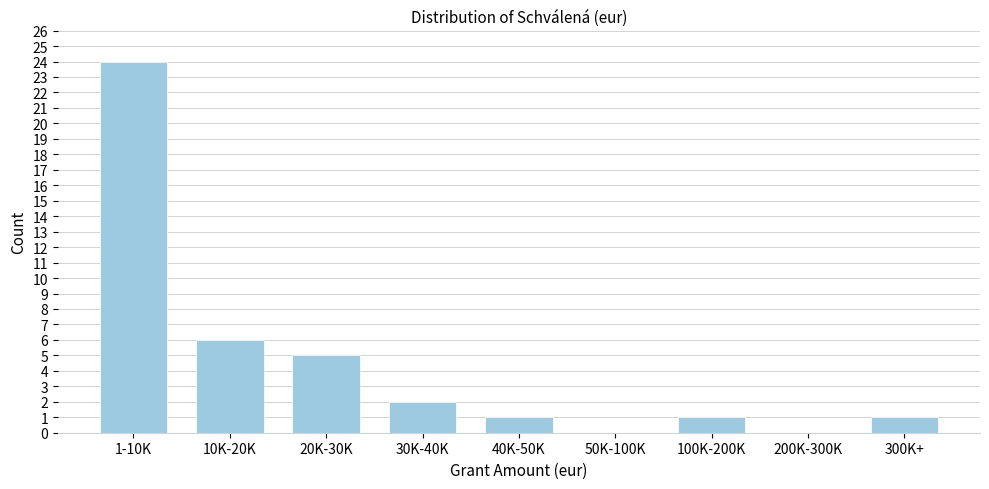

Reading left to right, transcribe all the data shown in this chart.

1-10K=24	10K-20K=6	20K-30K=5	30K-40K=2	40K-50K=1	50K-100K=0	100K-200K=1	200K-300K=0	300K+=1